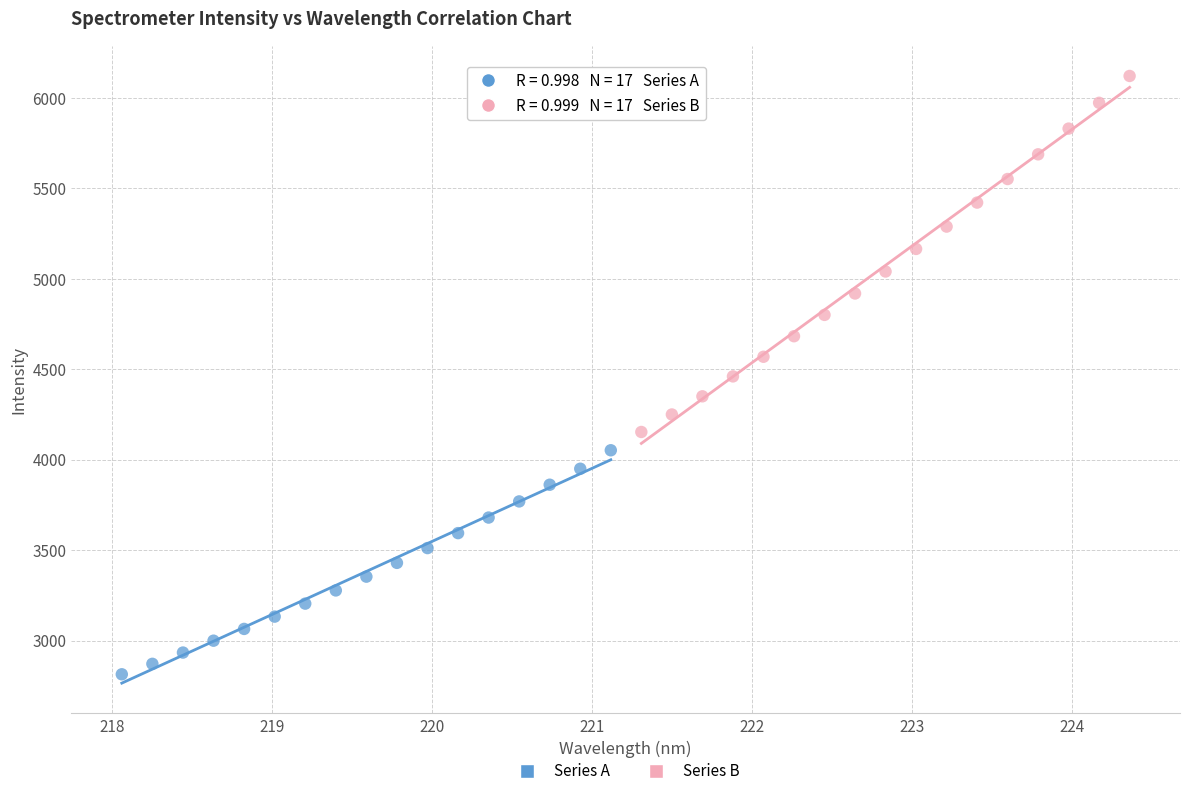

Which series reaches the minimum Y coordinate?

Series A